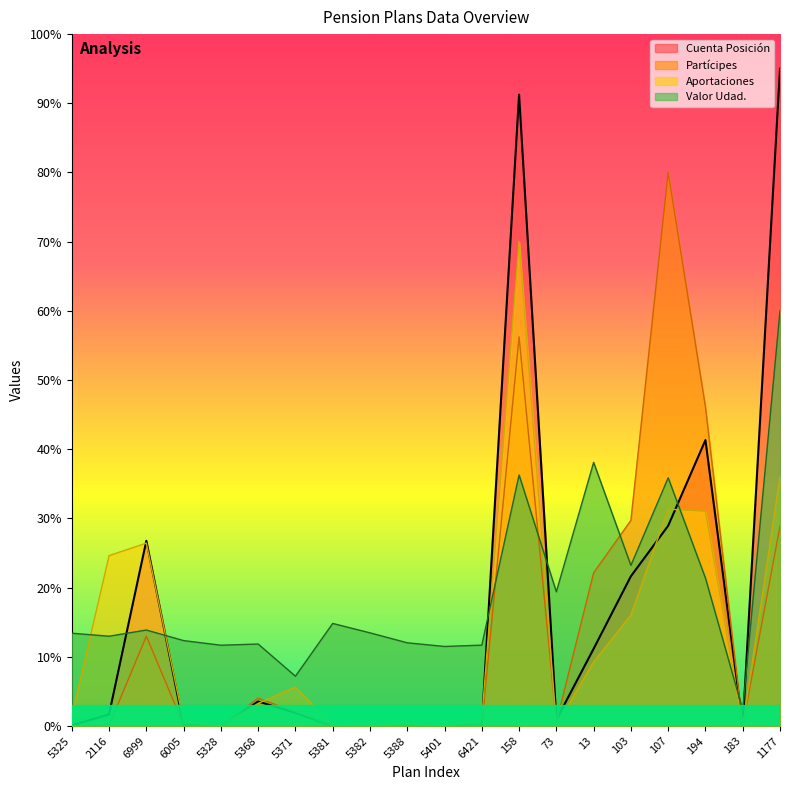

Reading left to right, transcribe all the data shown in this chart.

Valor Udad.: 13.4	13.0	13.9	12.3	11.7	11.8	7.2	14.8	13.5	12.0	11.5	11.7	36.3	19.4	38.1	23.2	35.9	21.4	2.3	60.0
Partícipes: 0.0	0.1	13.0	0.1	0.0	4.0	2.0	0.0	0.0	0.0	0.0	0.1	56.2	0.5	22.1	29.7	80.0	46.1	0.0	28.9
Aportaciones: 1.3	24.6	26.4	0.6	0.0	3.3	5.6	0.0	0.1	0.3	0.0	1.0	70.0	0.1	9.3	16.1	31.3	31.0	0.0	36.0
Cuenta Posición: 0.1	1.7	26.8	0.1	0.0	3.5	1.9	0.0	0.0	0.0	0.0	0.1	91.3	0.9	11.2	21.6	28.9	41.3	0.0	95.0